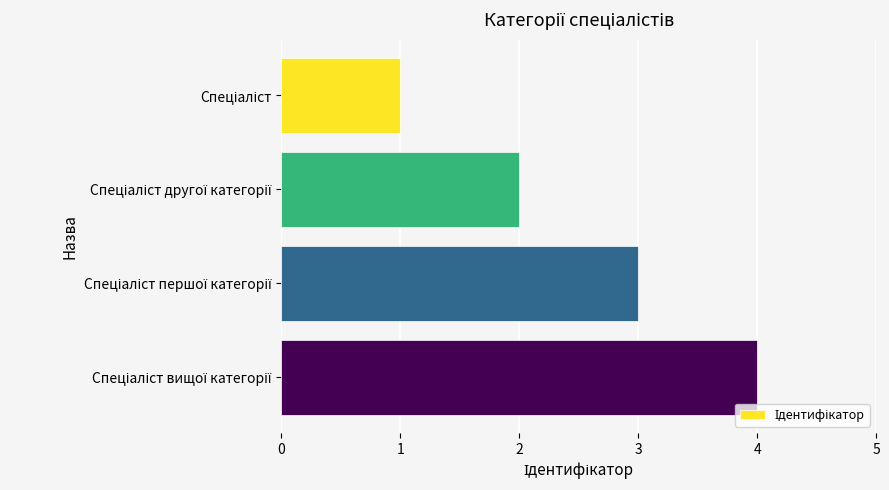

What is the difference between the maximum and minimum values?

3